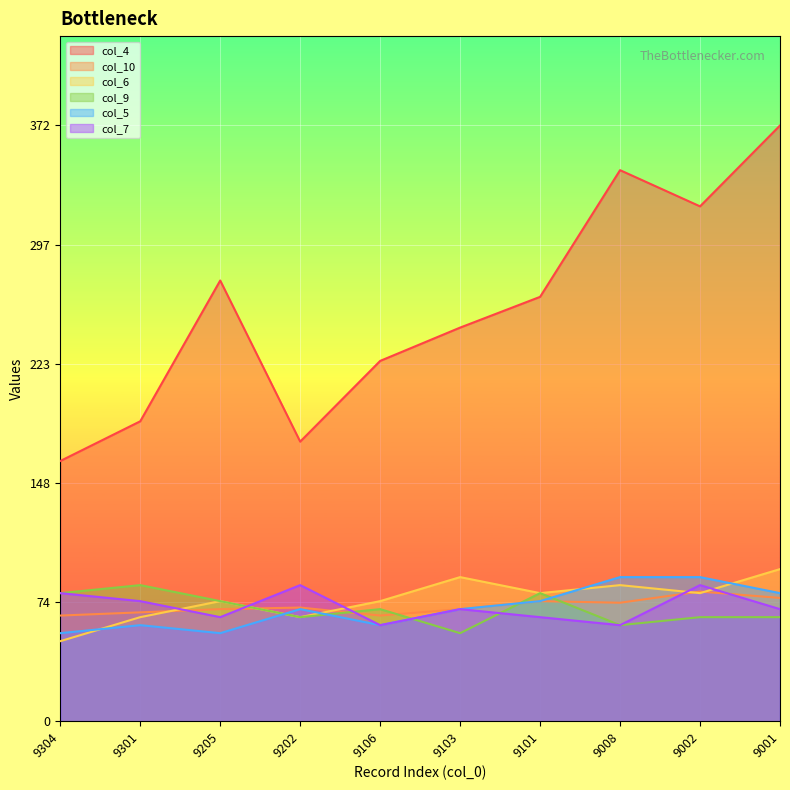

Reading left to right, list all the values displayed in this chart.

col_4: 9304=162.5	9301=187.3	9205=275.2	9202=174.6	9106=225.0	9103=245.8	9101=265.0	9008=344.1	9002=321.5	9001=372.0
col_10: 9304=66.0	9301=68.0	9205=70.0	9202=71.0	9106=66.0	9103=70.0	9101=75.0	9008=74.0	9002=81.0	9001=77.0
col_6: 9304=50.0	9301=65.0	9205=75.0	9202=65.0	9106=75.0	9103=90.0	9101=80.0	9008=85.0	9002=80.0	9001=95.0
col_9: 9304=80.0	9301=85.0	9205=75.0	9202=65.0	9106=70.0	9103=55.0	9101=80.0	9008=60.0	9002=65.0	9001=65.0
col_5: 9304=55.0	9301=60.0	9205=55.0	9202=70.0	9106=60.0	9103=70.0	9101=75.0	9008=90.0	9002=90.0	9001=80.0
col_7: 9304=80.0	9301=75.0	9205=65.0	9202=85.0	9106=60.0	9103=70.0	9101=65.0	9008=60.0	9002=85.0	9001=70.0